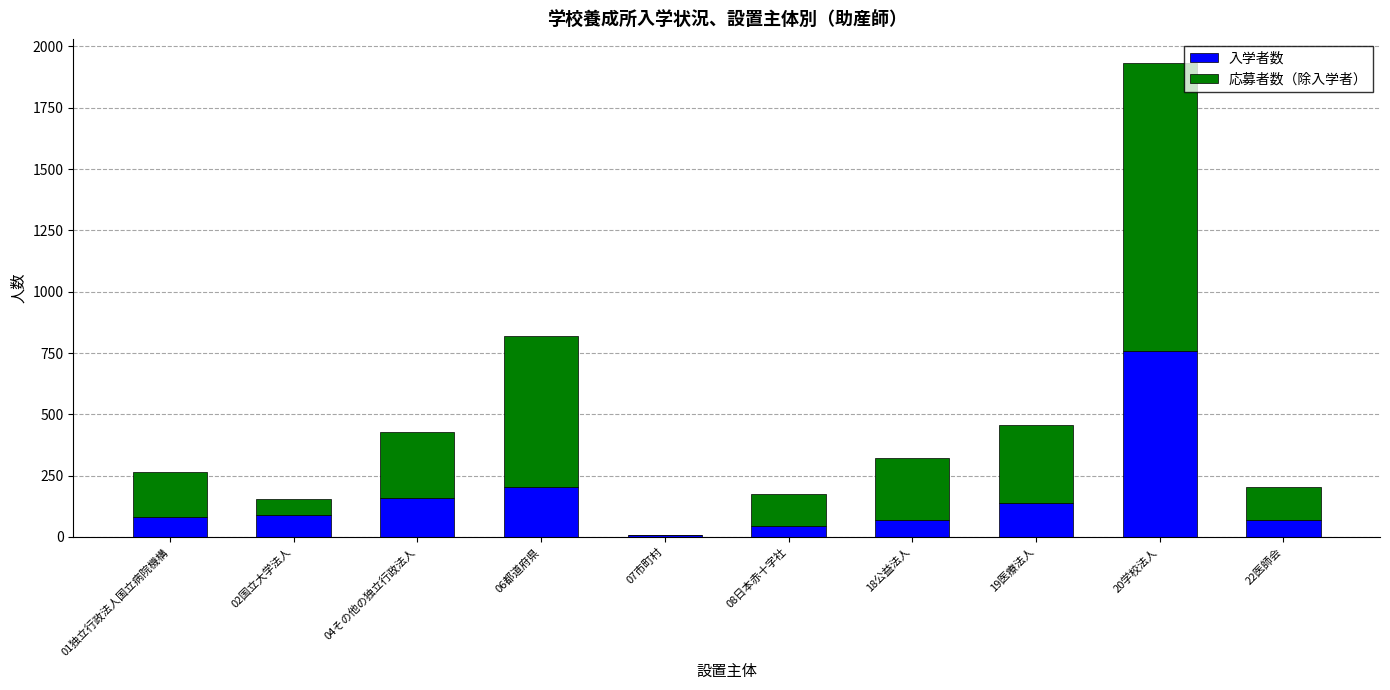

What is the maximum value for 入学者数?

758